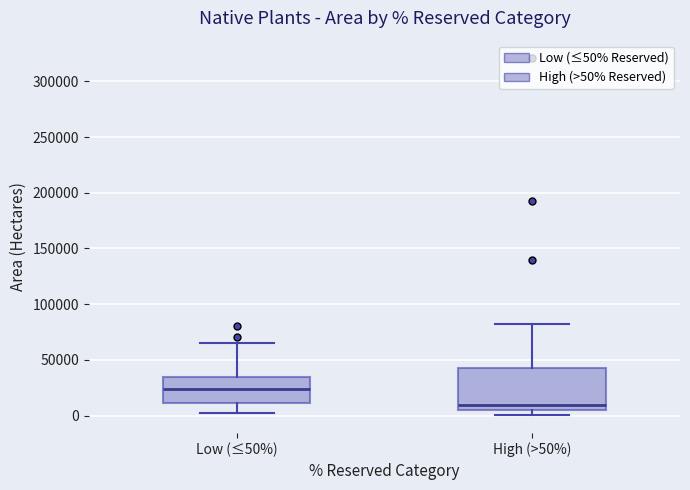

Which box is the tallest, from its lower edge to its upper edge?

High (>50%)